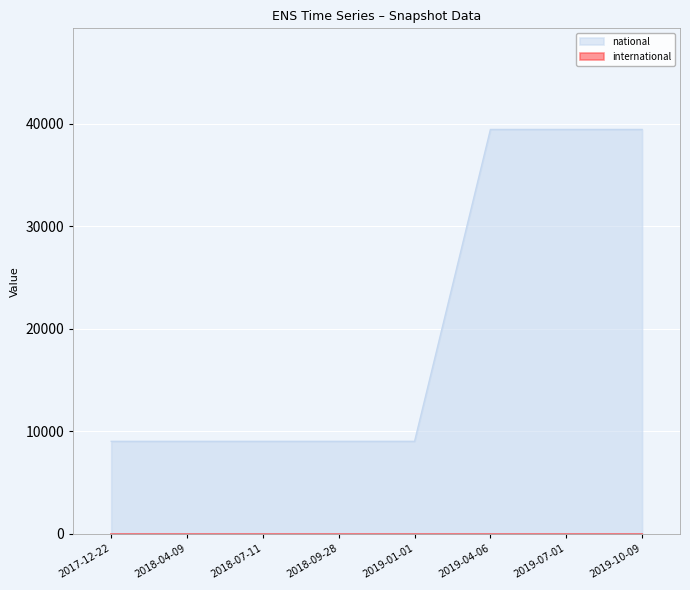

What is the value of the 7th point from the left?

39436